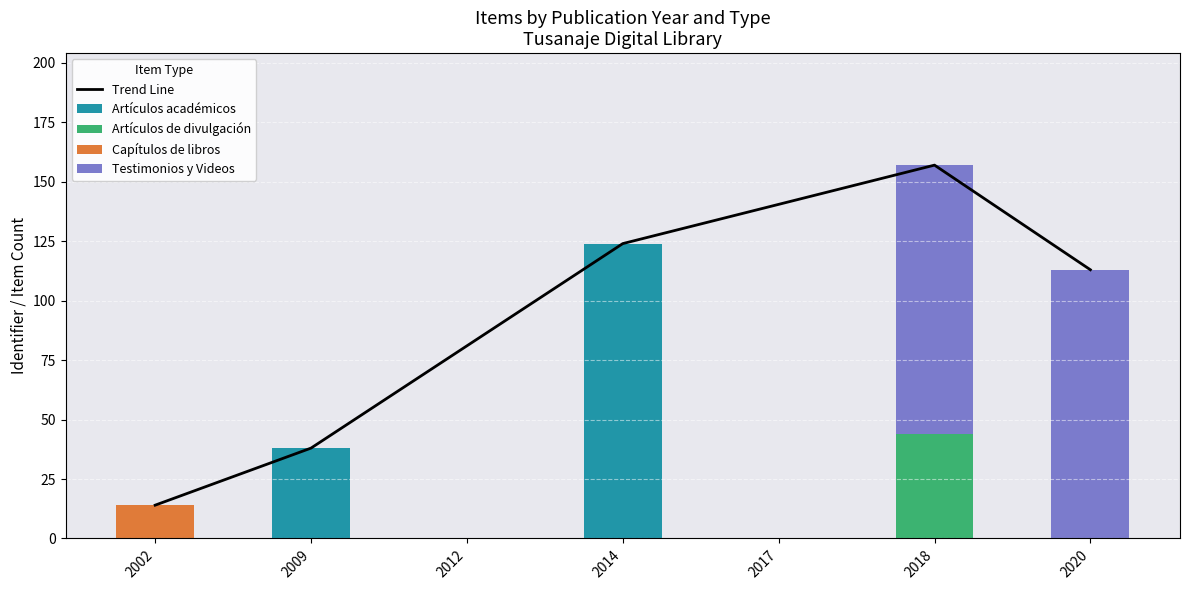

At which label is Artículos académicos closest to 62?

2009